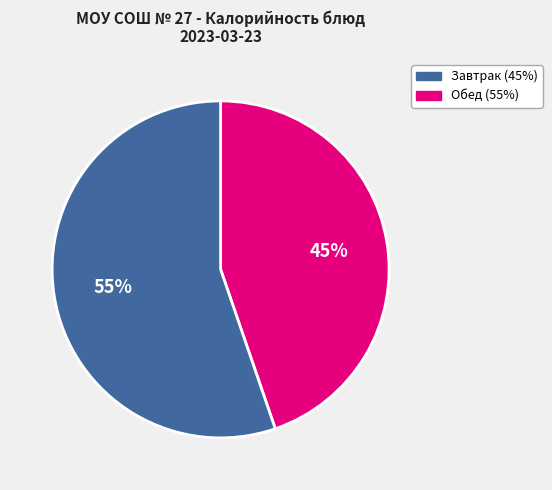

Is there a majority slice in this chart?

Yes